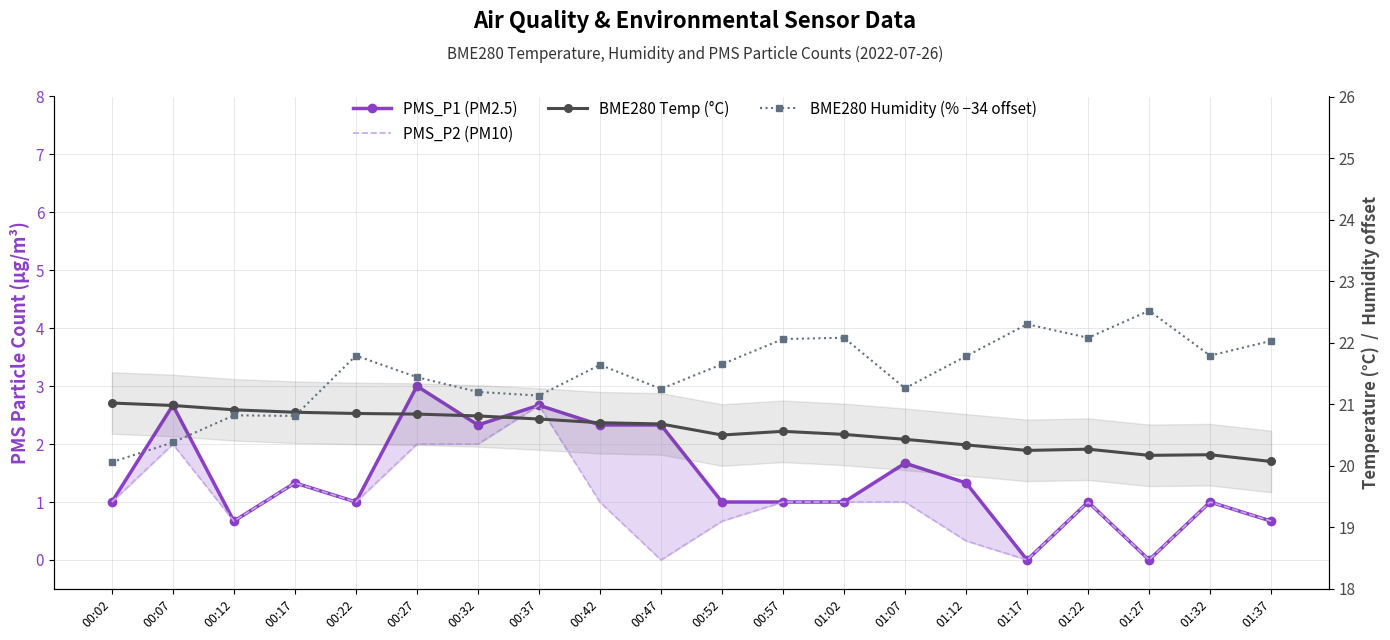

Where do BME280 Temp (°C) and BME280 Humidity (% −34 offset) first cross each other?

00:17 and 00:22